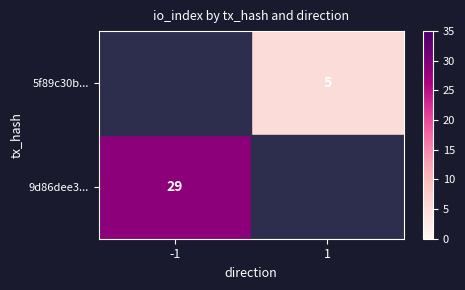

True or false: 9d86dee3... has a value of 29 at -1.

True